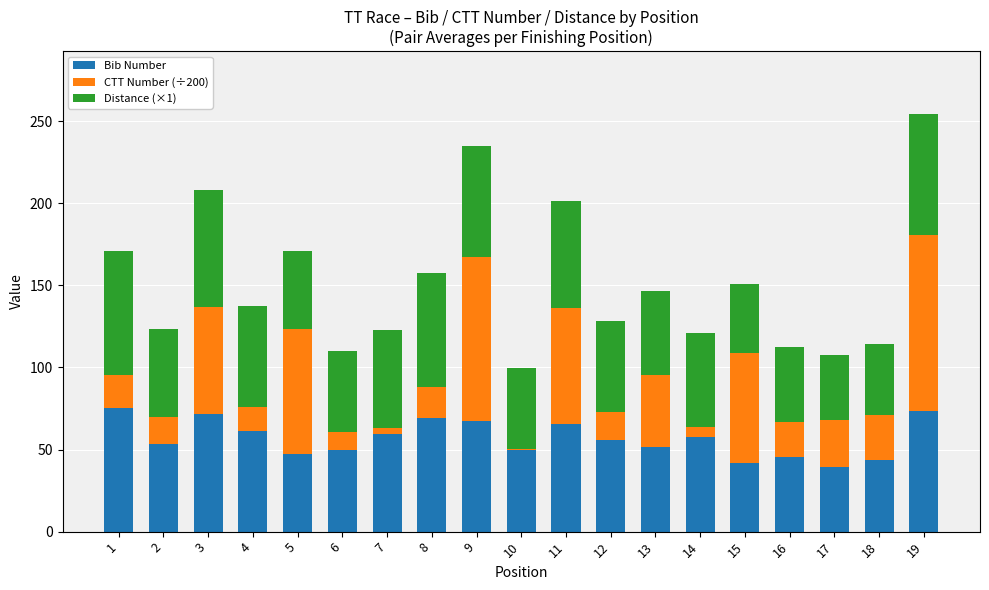

Is it true that Bib Number equals 14.0 at 17?

False